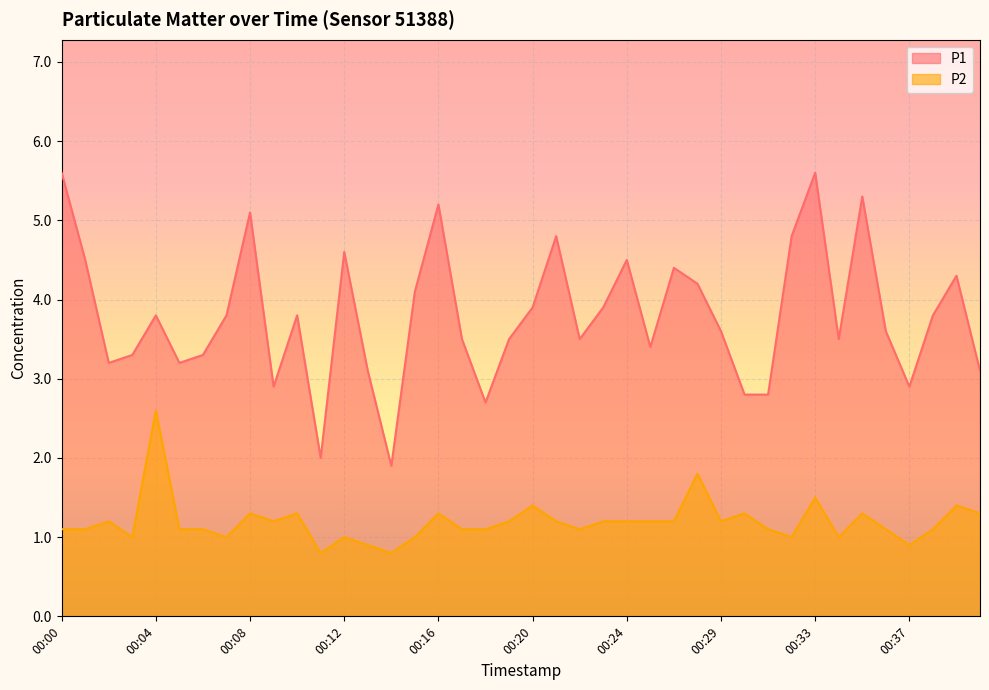

What is the sum of the P2 values at 00:34 and 00:24?

2.2